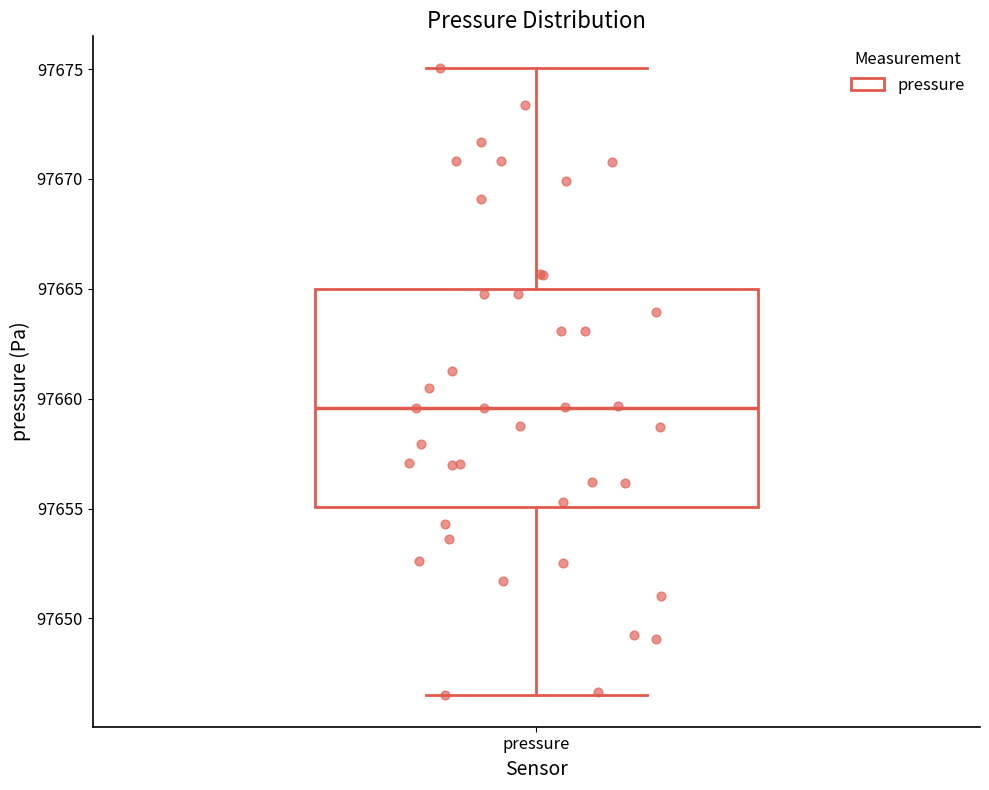

Where does the upper whisker of the box for pressure end on the y-axis? The values are not printed on the chart, so give them approximately, as read against the axis.

97675.0